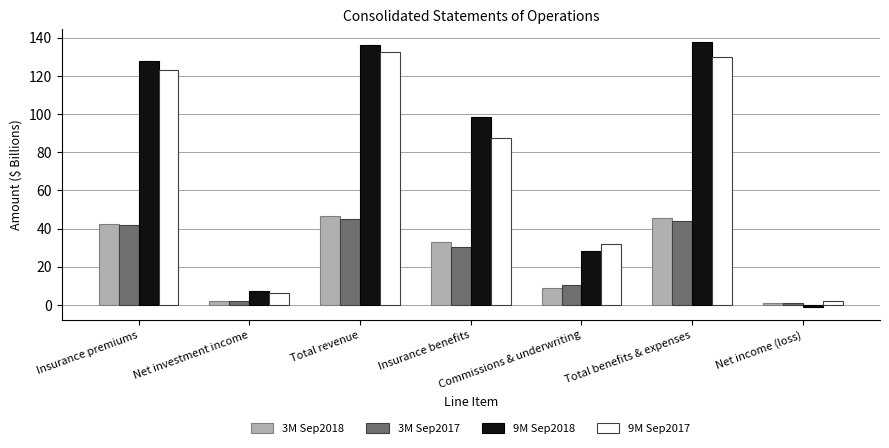

At Total revenue, list the series in order from smallest to largest.

3M Sep2017, 3M Sep2018, 9M Sep2017, 9M Sep2018